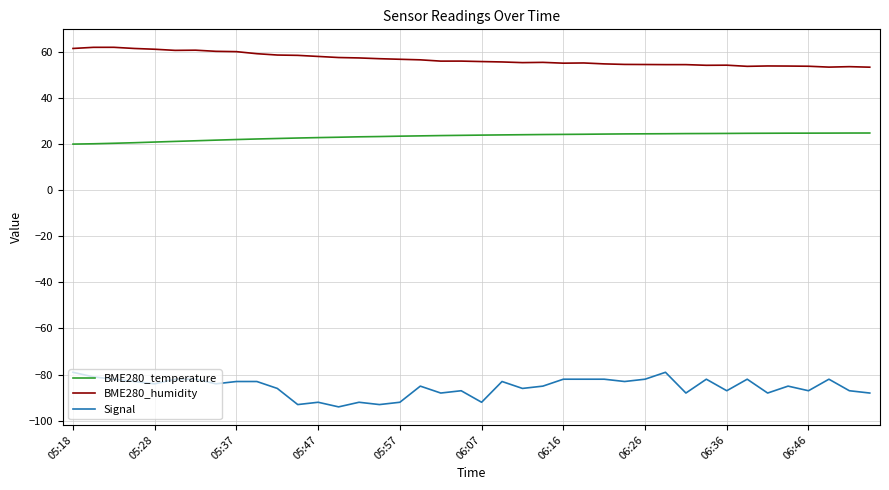

True or false: BME280_humidity and Signal cross at least once.

False